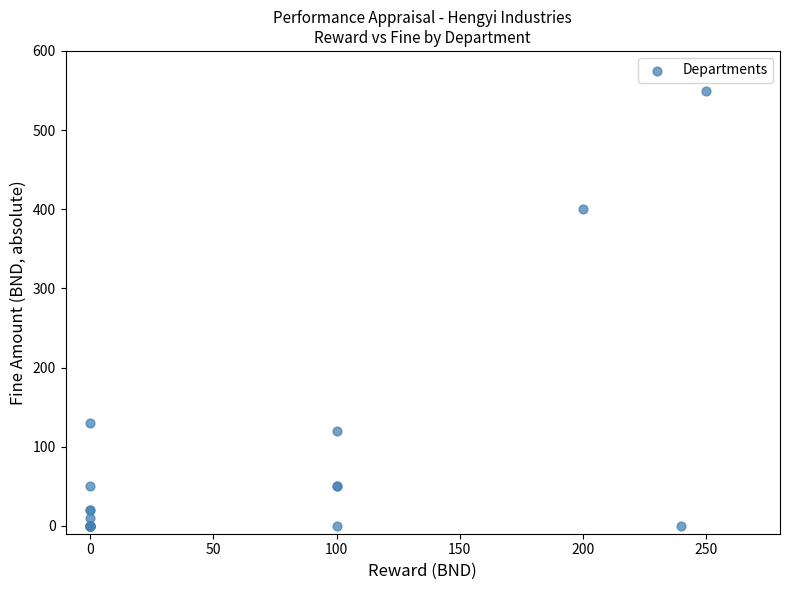

What Y value in the scatter plot is closest to 275?

400